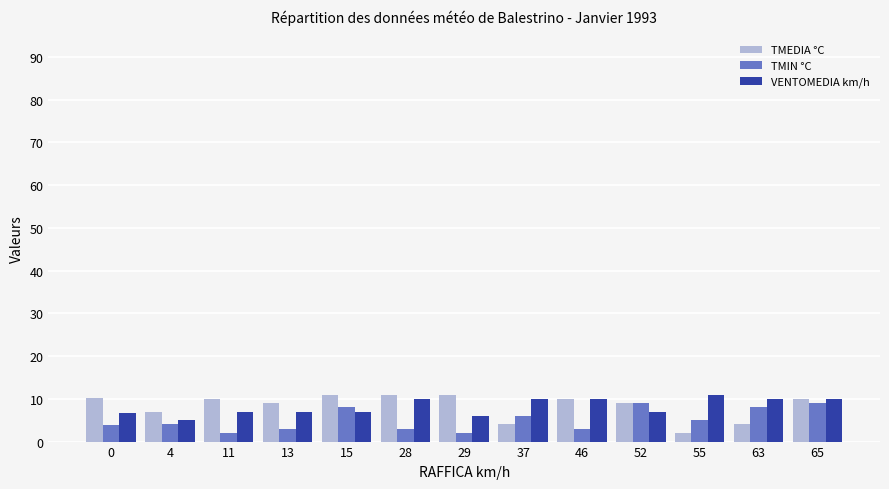

Between 11 and 37, which series saw the biggest shift?

TMEDIA °C